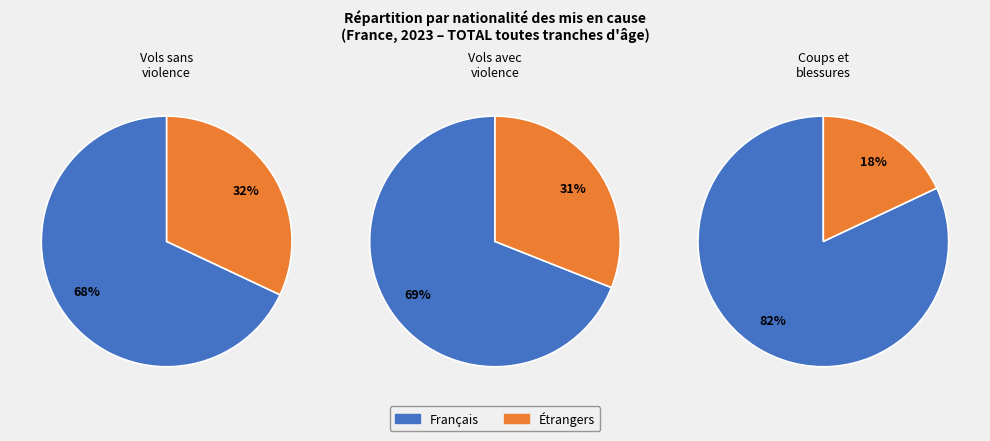

Is the sum of Français and Étrangers greater than half?

Yes